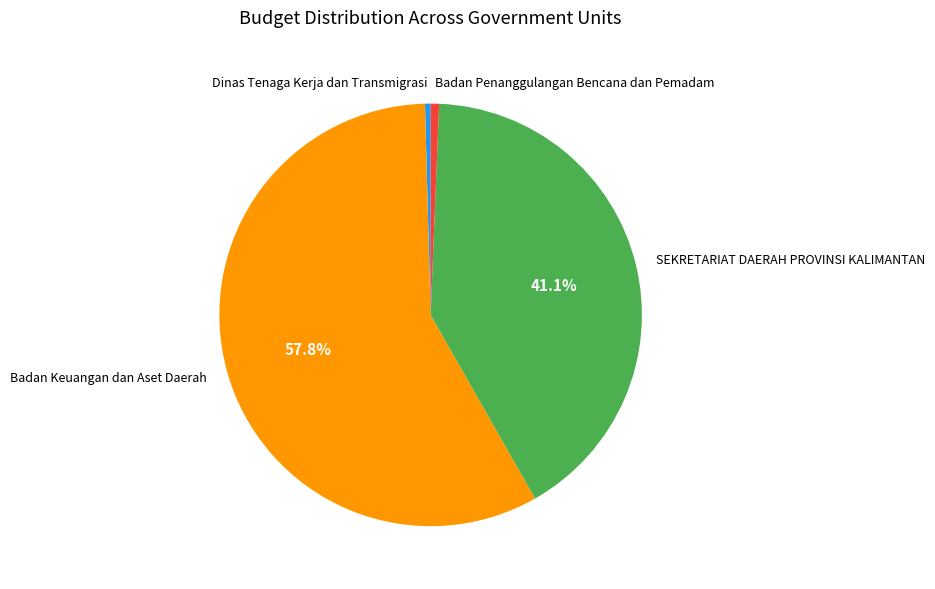

What is the majority slice?

Badan Keuangan dan Aset Daerah